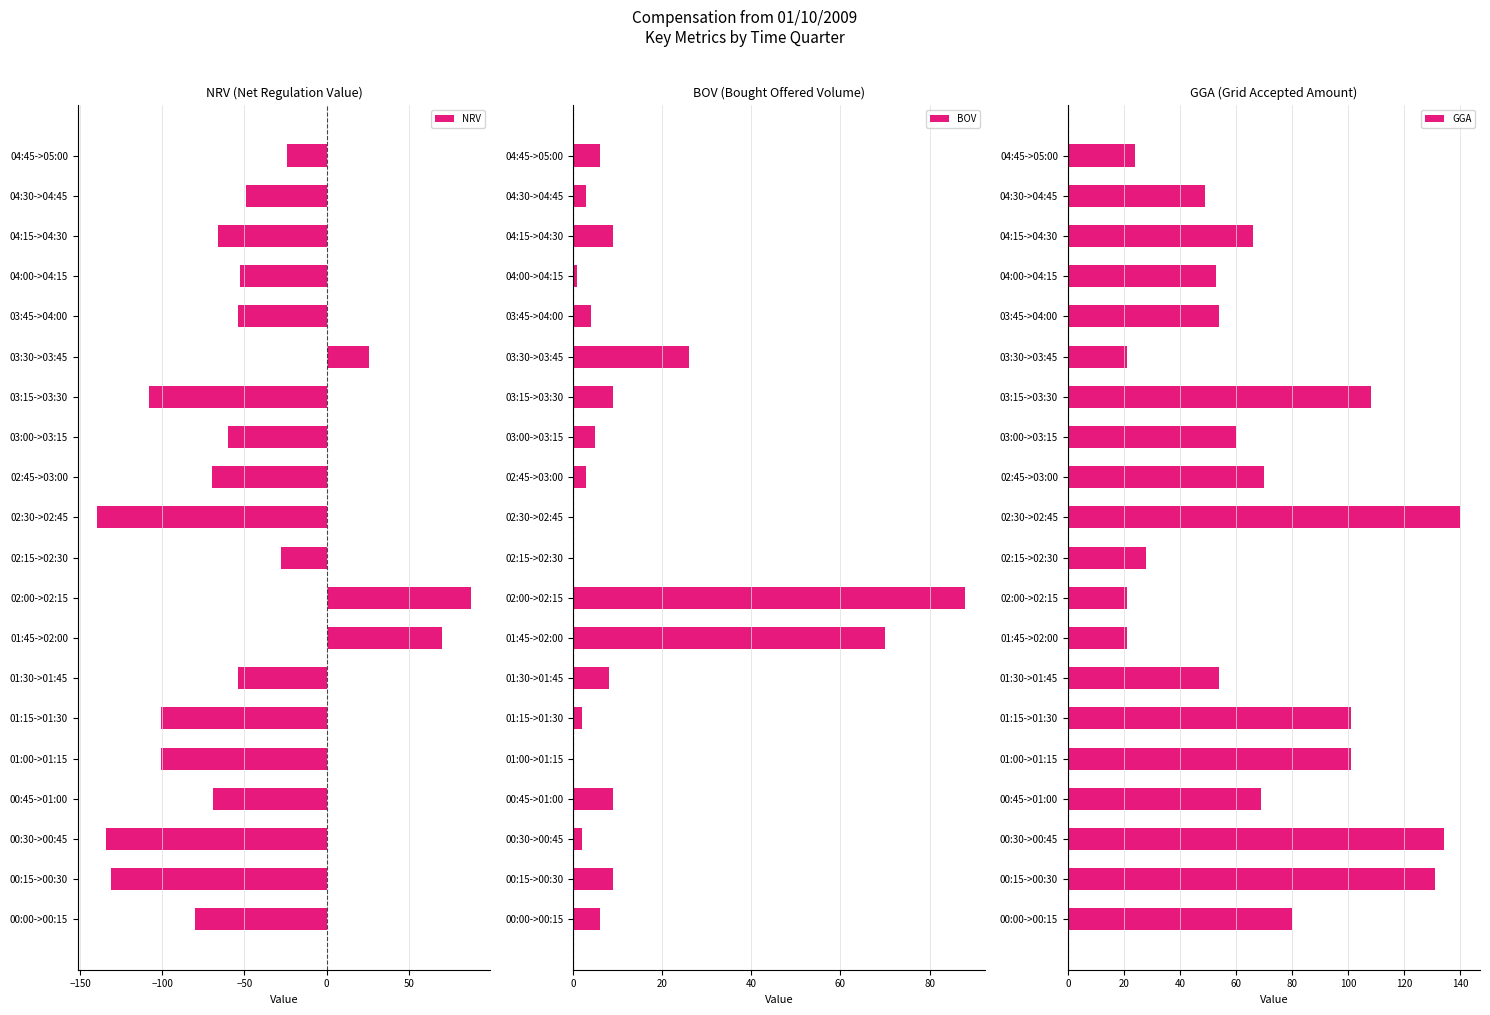

What is the difference between the maximum and minimum values in the NRV series?

228